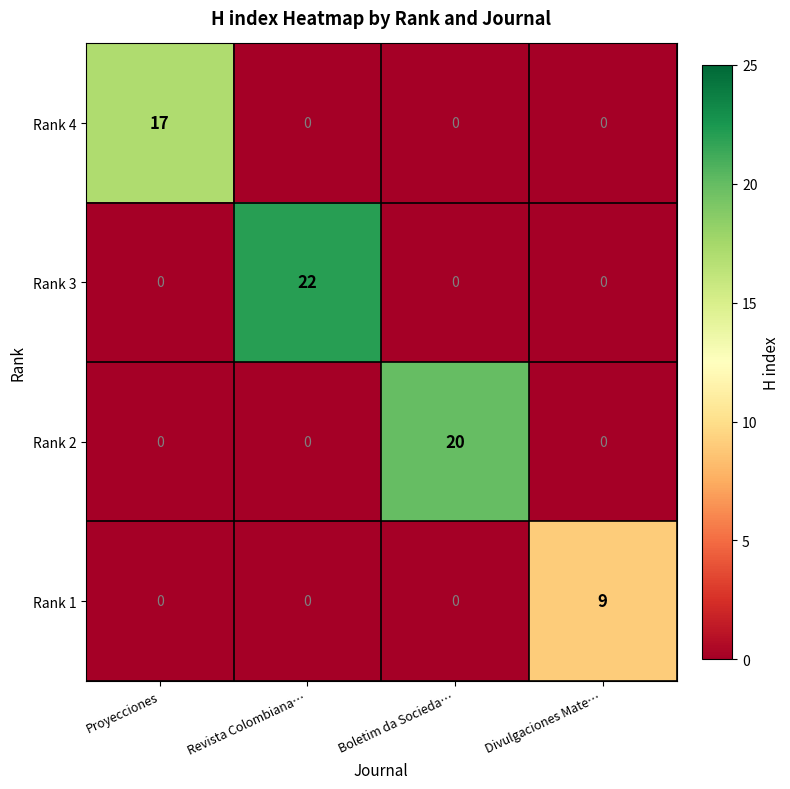

At how many categories does at least one series exceed 1?

4